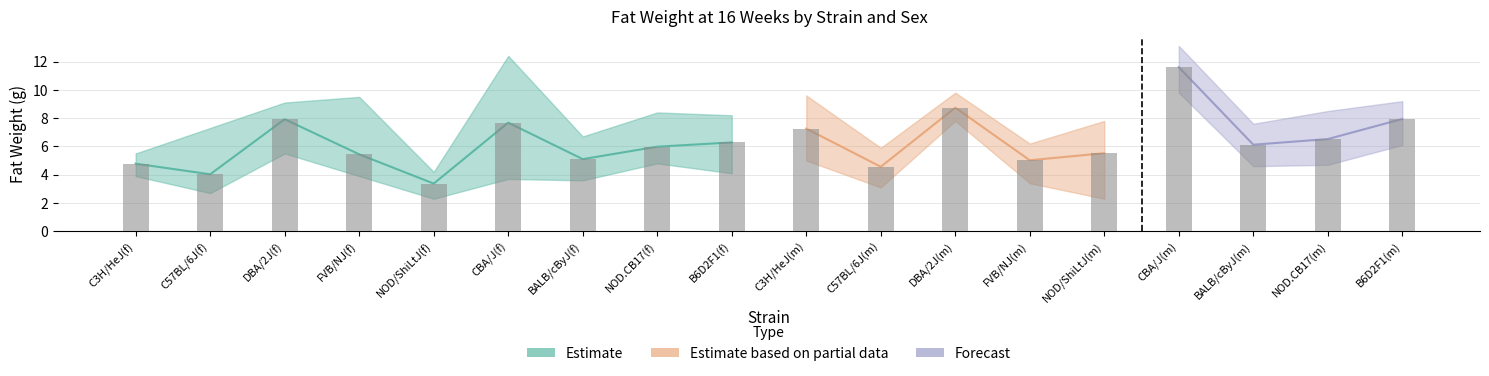

What is the difference between the maximum and minimum values in the mean series?

8.2